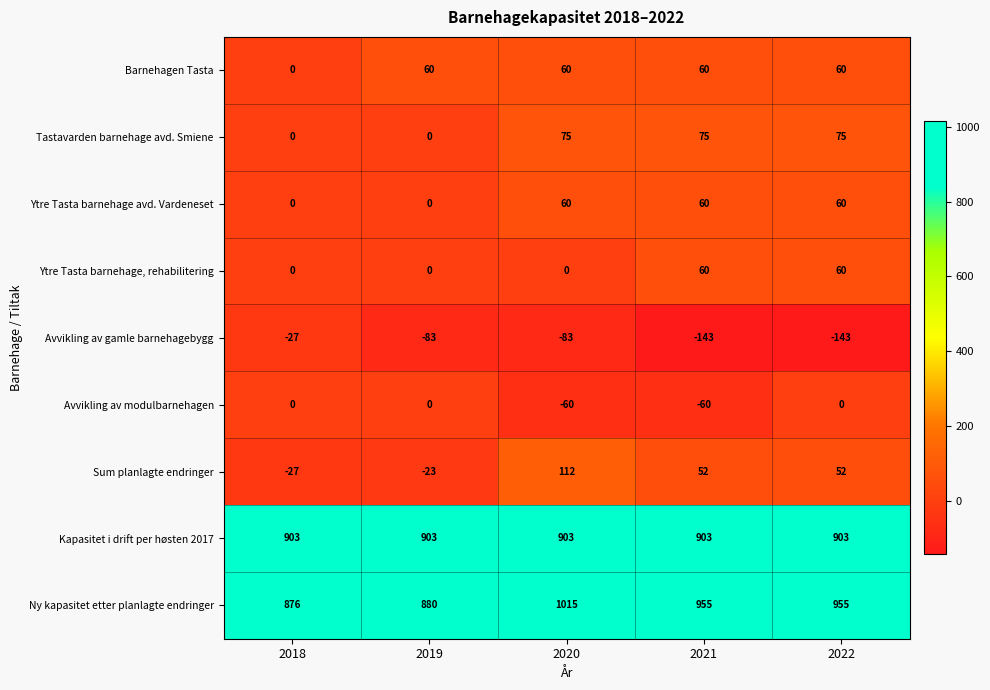

Is it true that Avvikling av modulbarnehagen equals 36 at 2022?

False